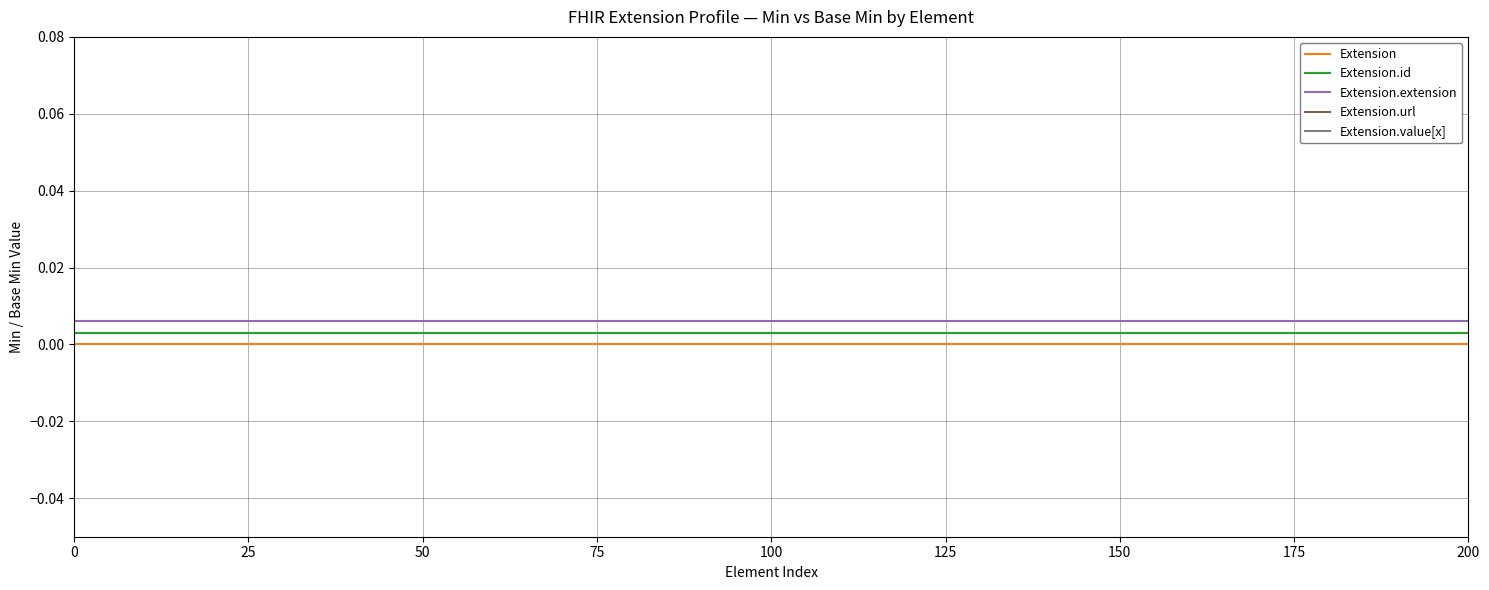

True or false: Extension.id and Extension intersect in this chart.

False